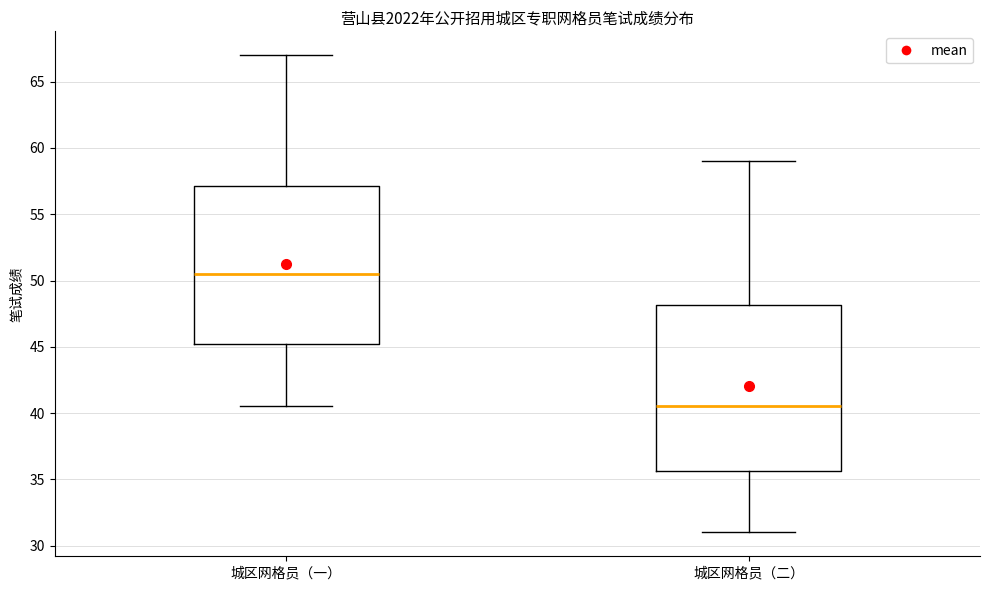

Which box's median line is the highest?

城区网格员（一）